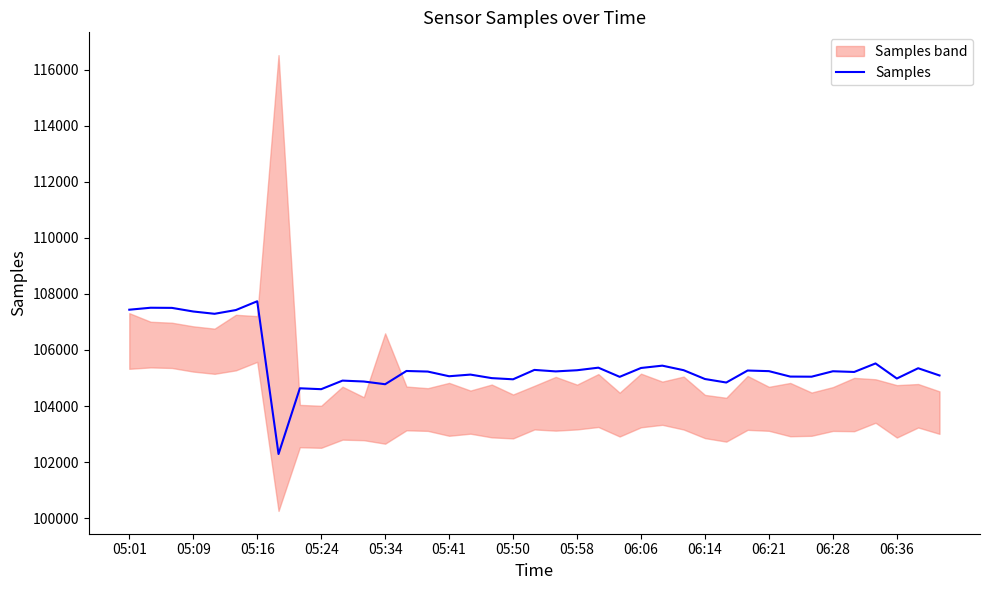

What is the value of the 3rd point from the left?

107503